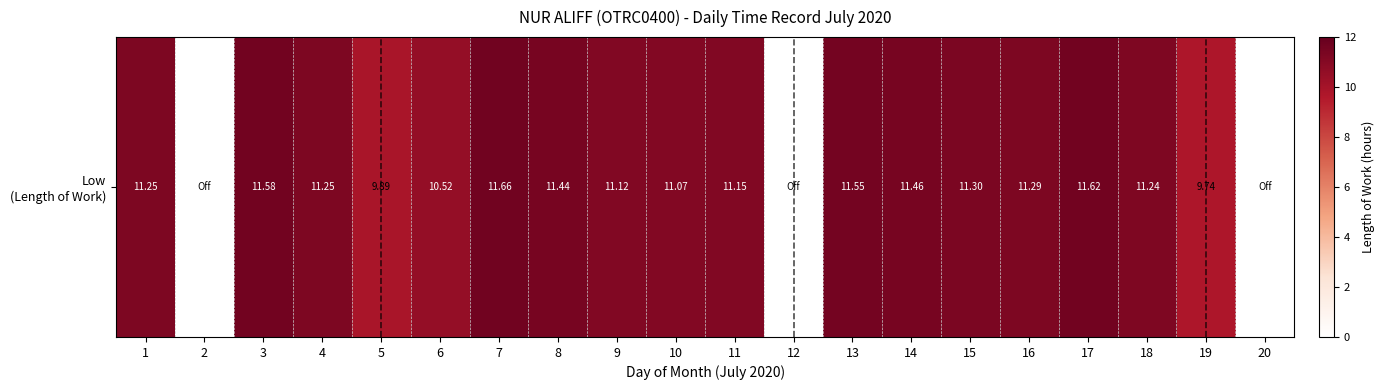

Which label corresponds to the smallest value in the chart?

2